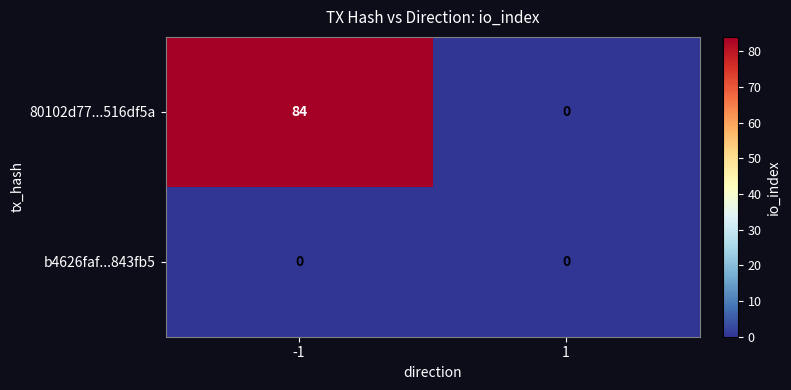

At -1, list the series in order from largest to smallest.

80102d77...516df5a, b4626faf...843fb5